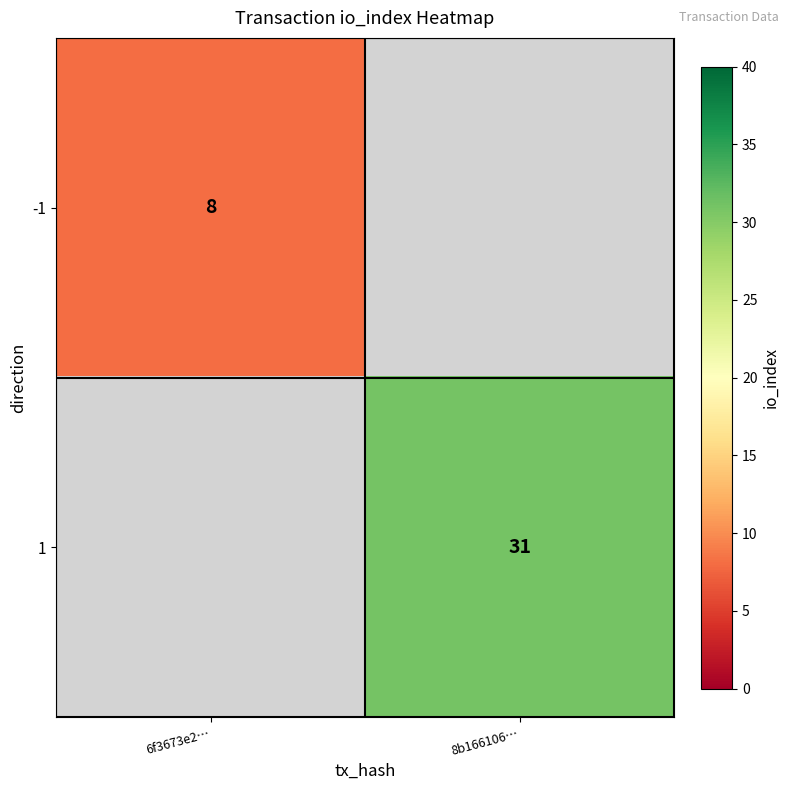

Is it true that -1 equals 11 at 6f3673e2…?

False